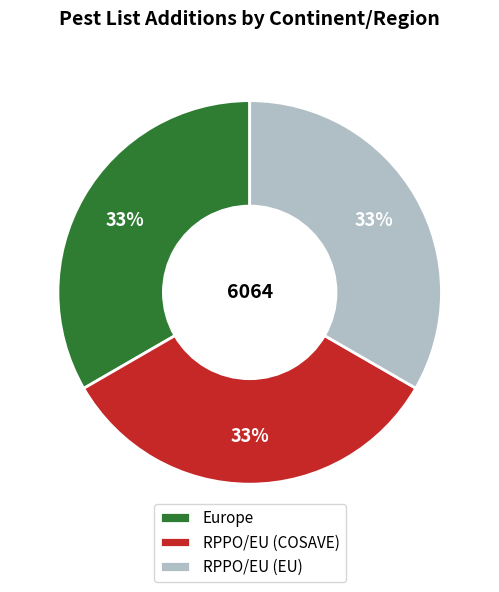

Does Europe account for over 50% of the chart?

No